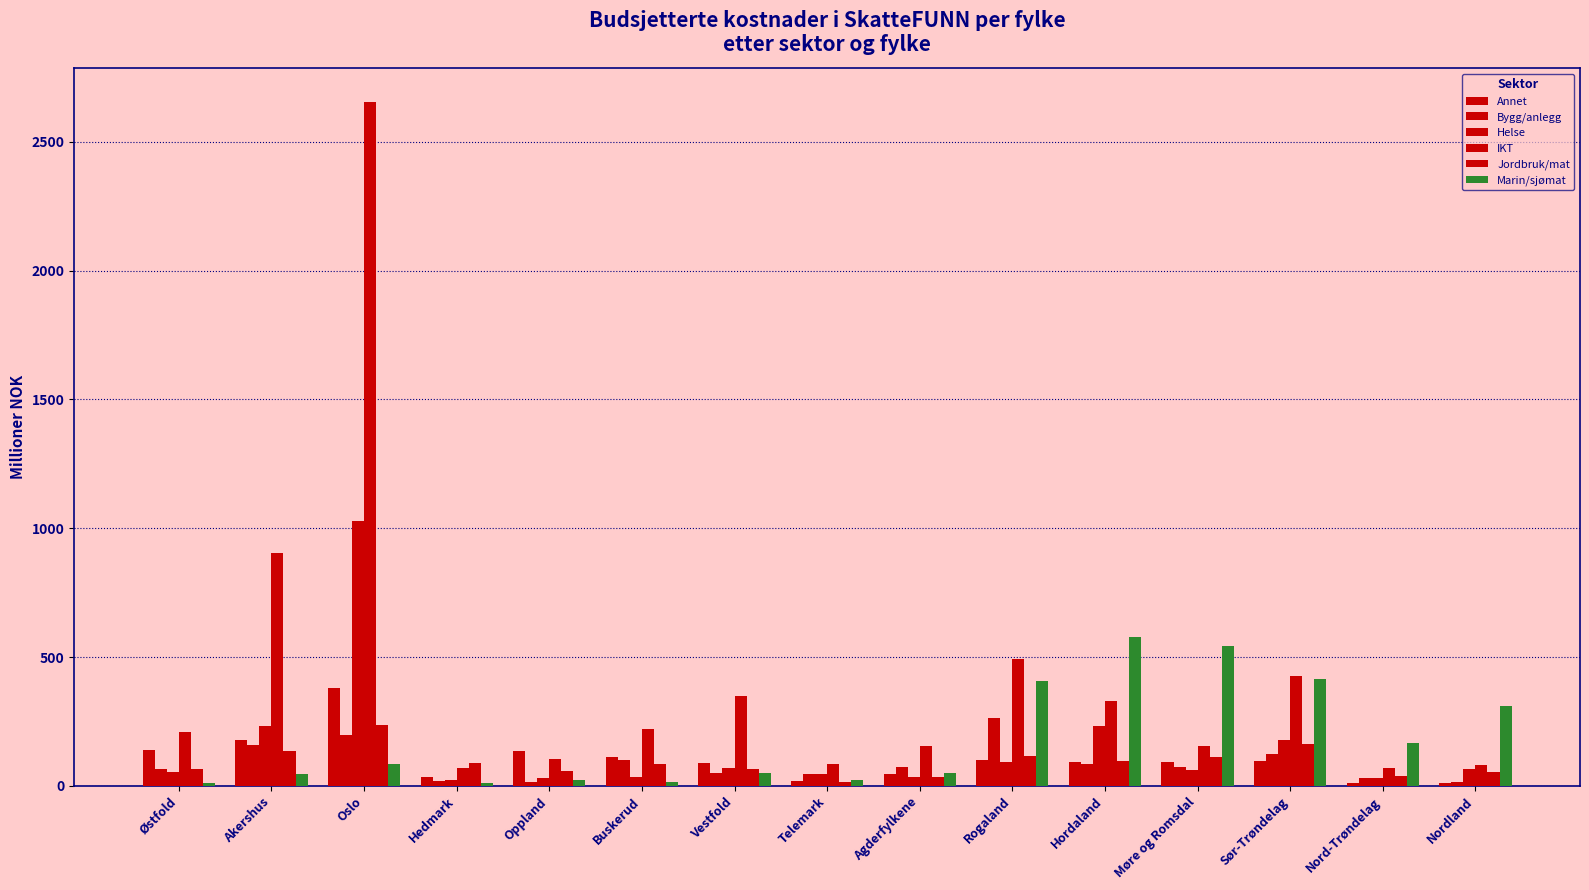

How many bars are there in total?

90